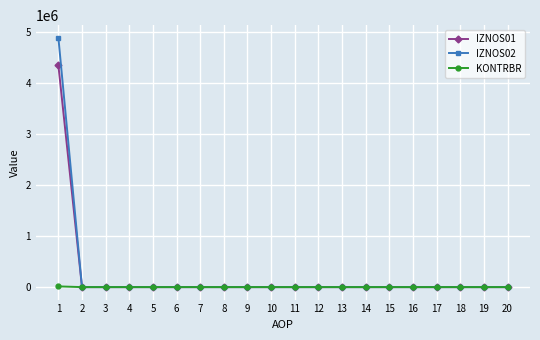

Rank the series by their maximum value, from highest to lowest.

IZNOS02, IZNOS01, KONTRBR